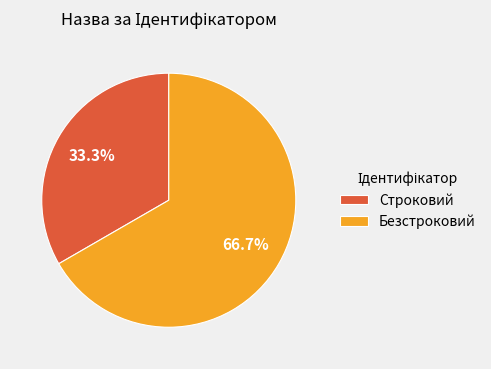

To the nearest percent, what is the average slice percentage?

50%